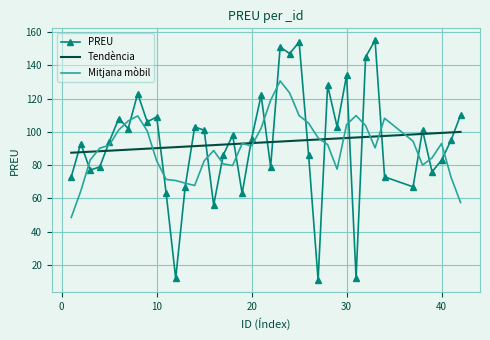

What is the difference between the maximum and minimum values in the PREU series?

144.0